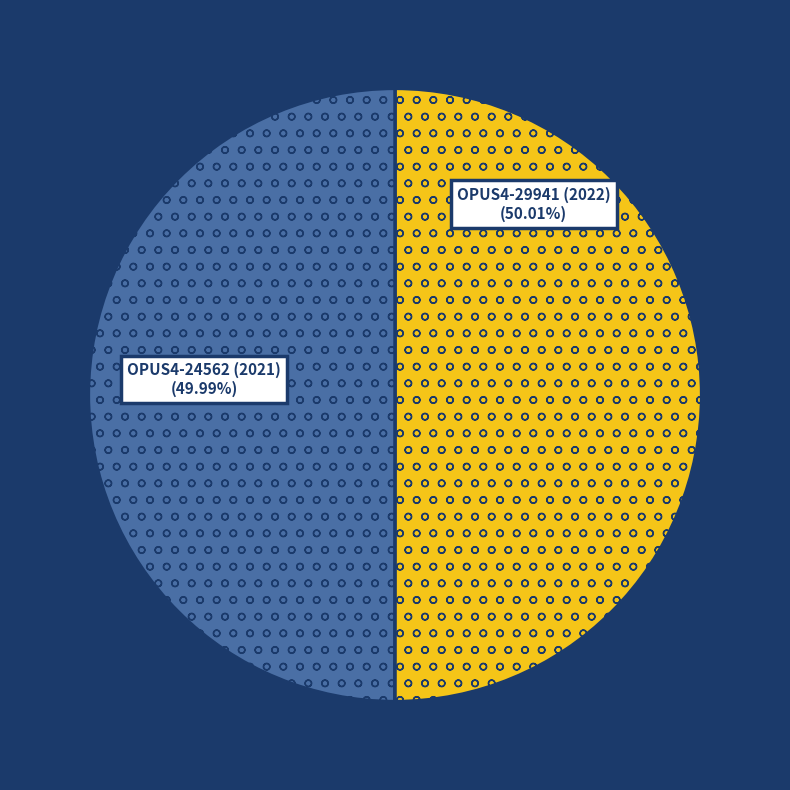

Is there any slice that represents more than half of the pie?

Yes